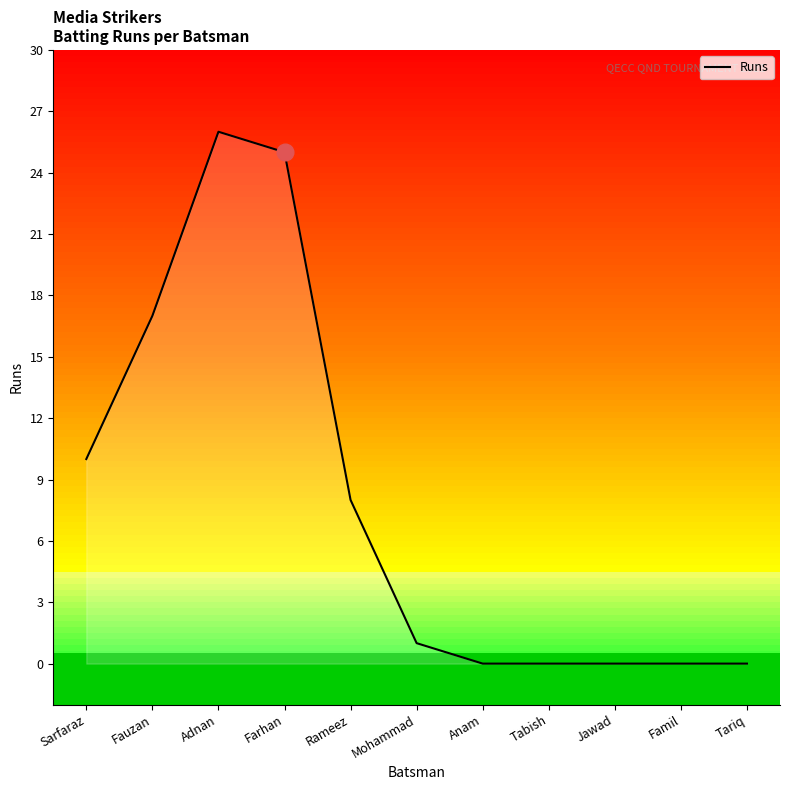

Does the chart have visible grid lines?

No